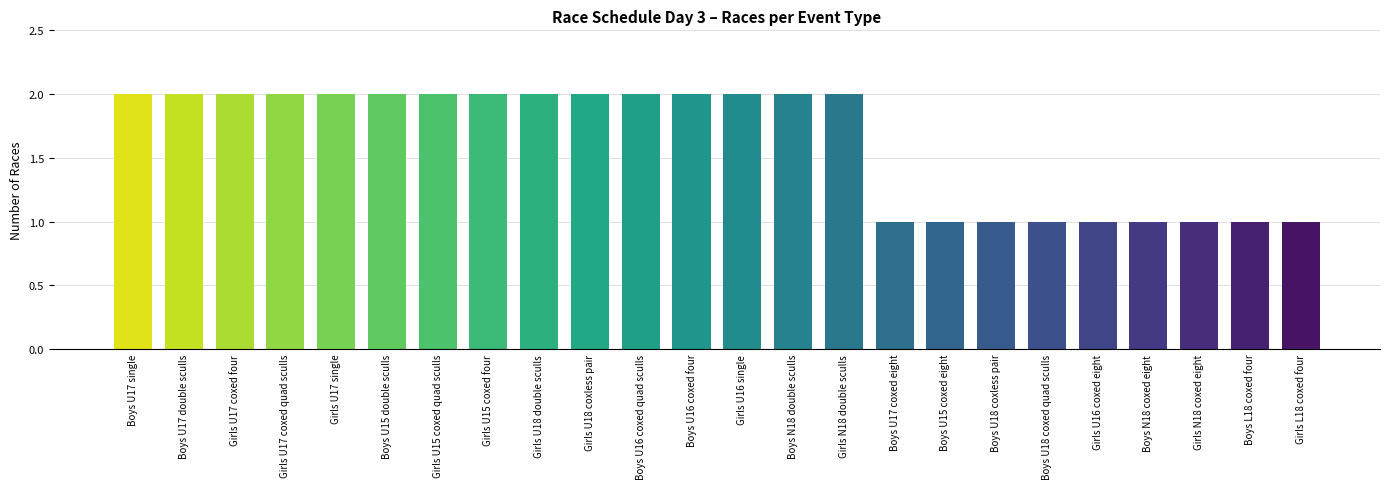

Approximately how many times larger is the value at Boys U17 double sculls compared to Boys U17 single?

1.0